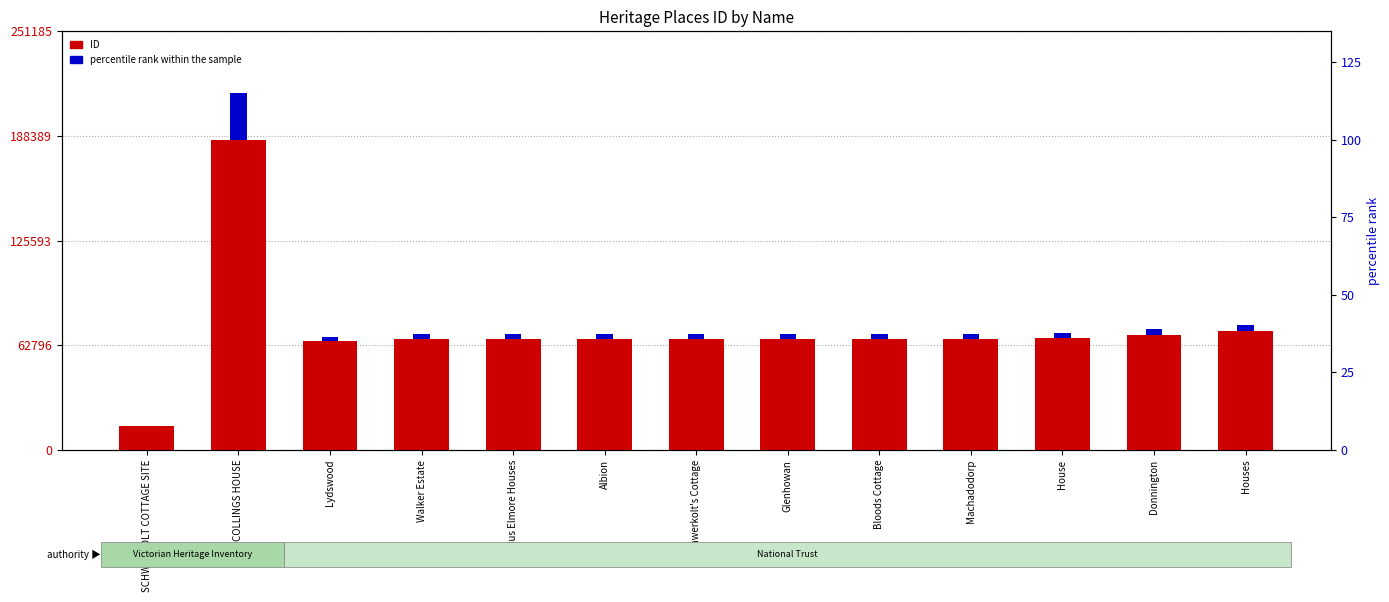

Reading right to left, what are all the values shown in this chart?

ID: Houses=71593.0	Donnington=68958.0	House=66891.0	Machadodorp=66758.0	Bloods Cottage=66749.0	Glenhowan=66742.0	Schwerkolt's Cottage=66726.0	Albion=66719.0	Various Elmore Houses=66718.0	Walker Estate=66716.0	Lydswood=65151.0	COLLINGS HOUSE=186063.0	SCHWERKOLT COTTAGE SITE=14484.0
percentile rank within the sample: Houses=3574.4	Donnington=3284.0	House=3064.7	Machadodorp=3050.8	Bloods Cottage=3049.9	Glenhowan=3049.2	Schwerkolt's Cottage=3047.5	Albion=3046.8	Various Elmore Houses=3046.7	Walker Estate=3046.4	Lydswood=2885.8	COLLINGS HOUSE=27909.4	SCHWERKOLT COTTAGE SITE=0.0